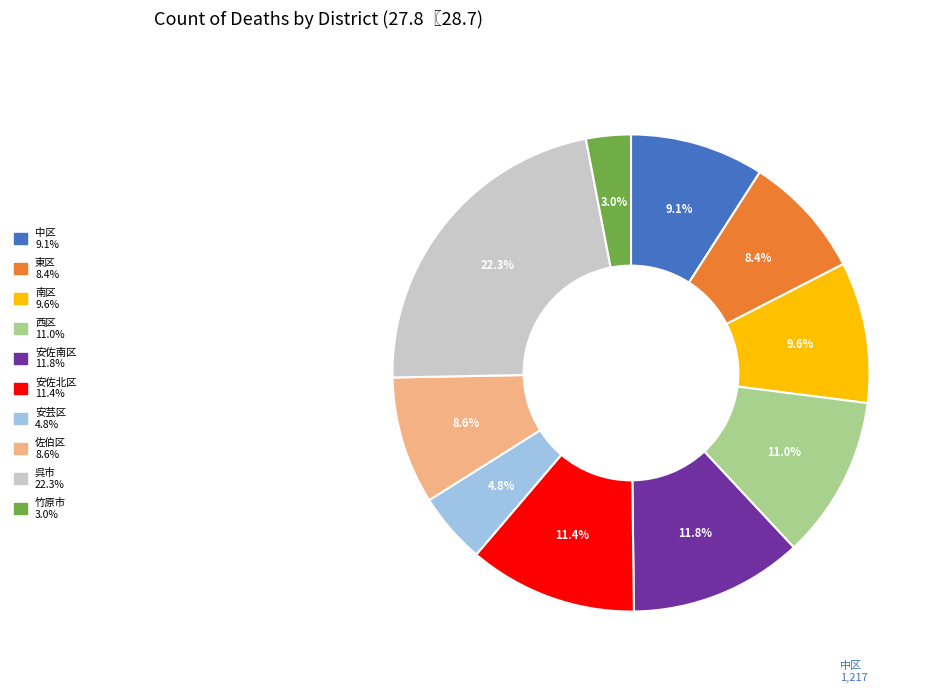

Does any single category account for the majority?

No